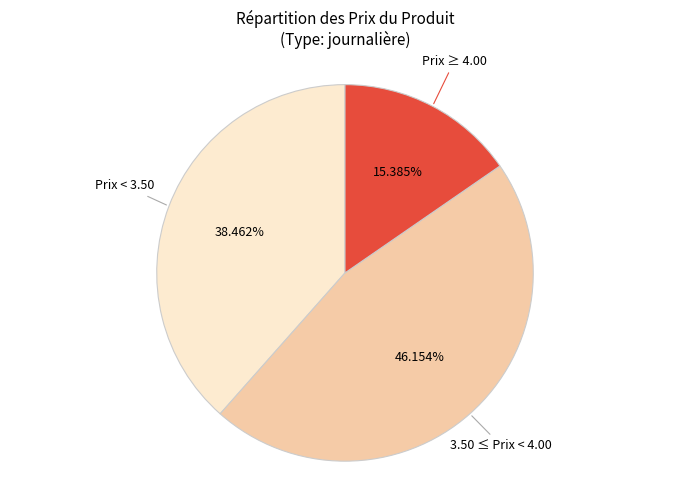

Is there any slice that represents more than half of the pie?

No